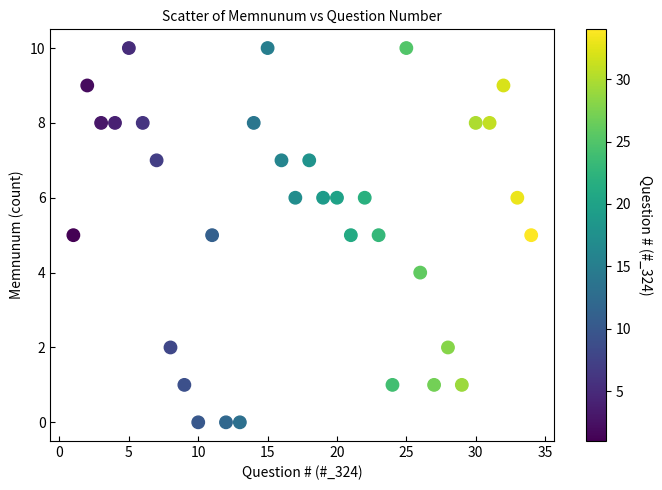

What is the range of X values (max minus min)?

33